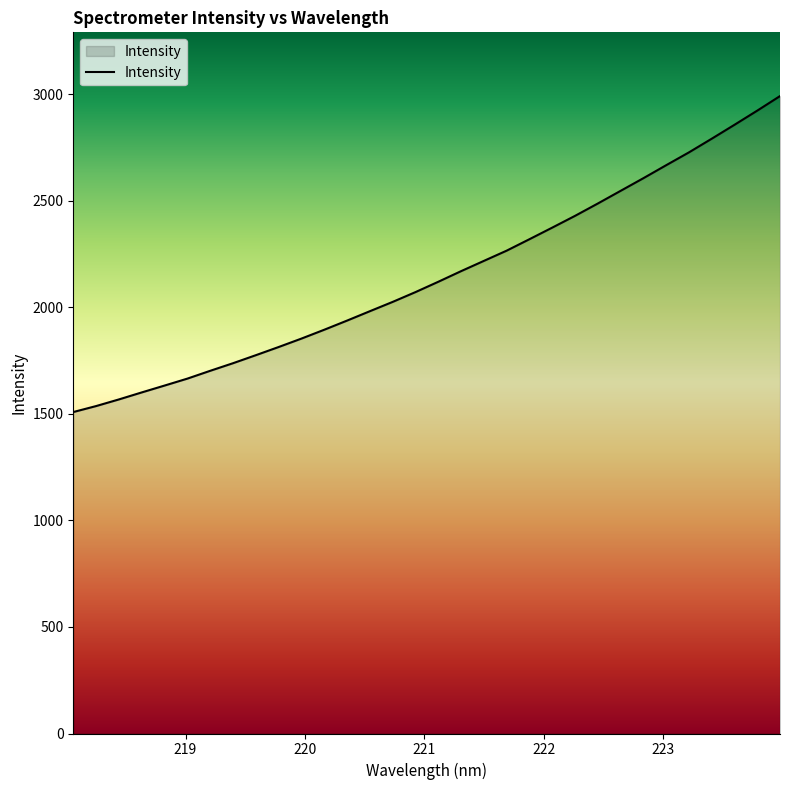

What is the smallest value displayed?

1508.1